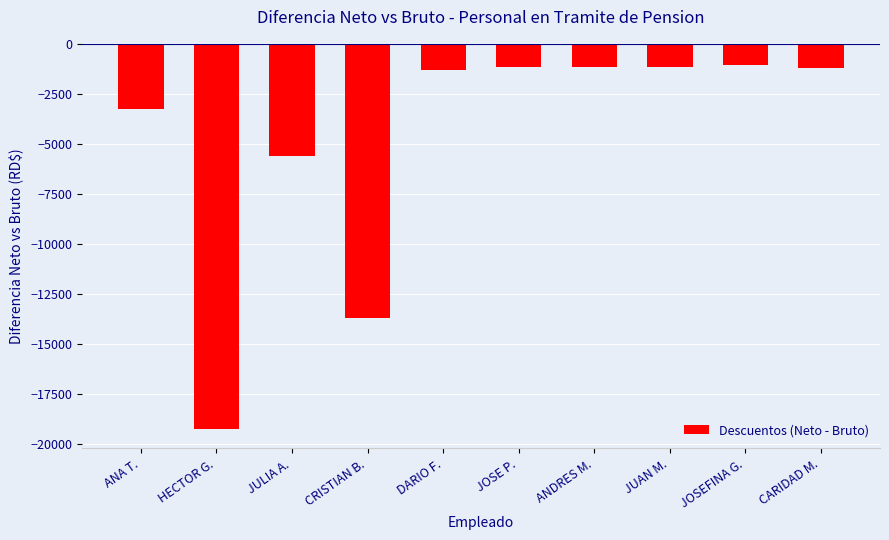

Which category has the lowest value across all series?

HECTOR G.